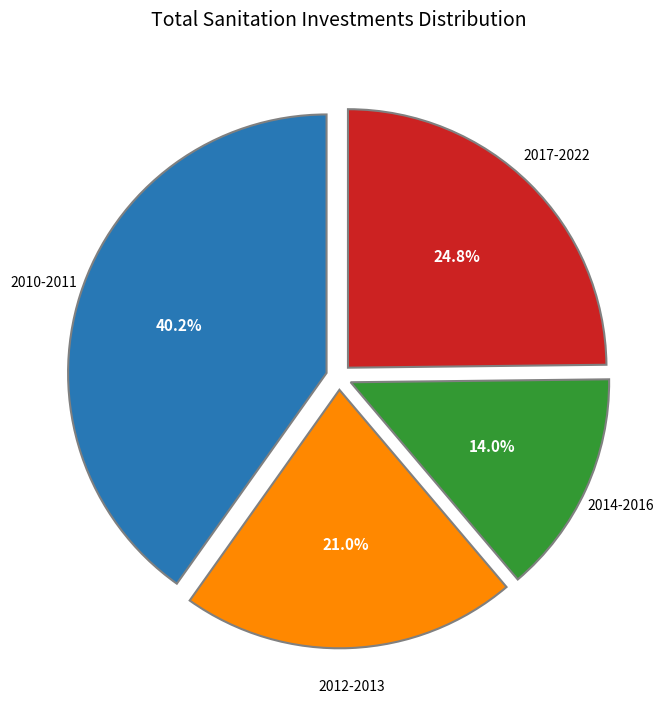

Is there a majority slice in this chart?

No